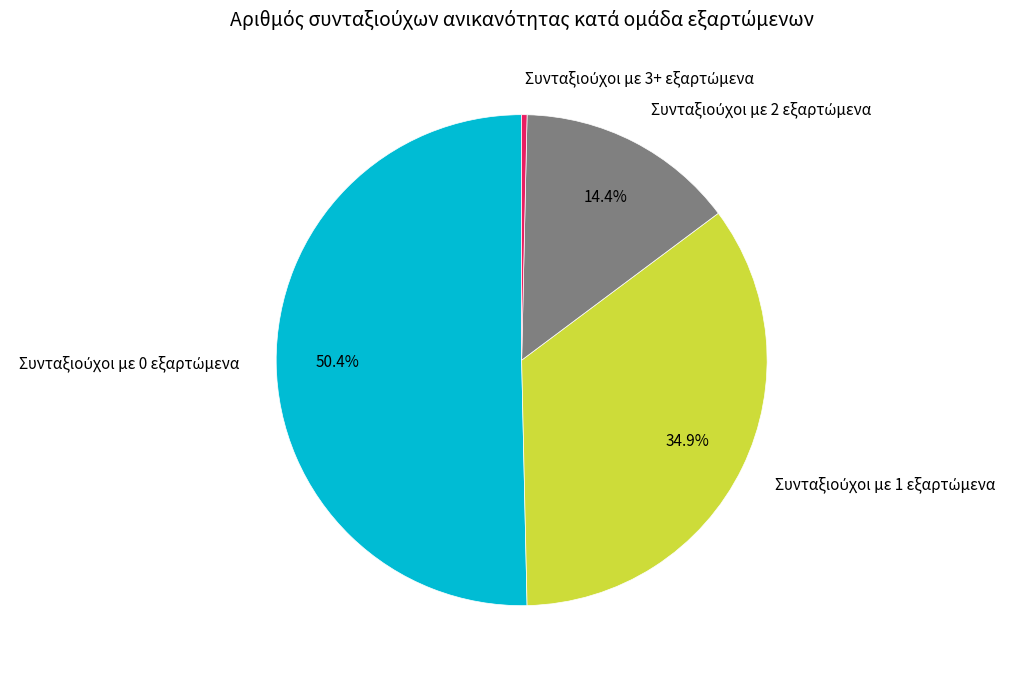

Is there a majority slice in this chart?

Yes